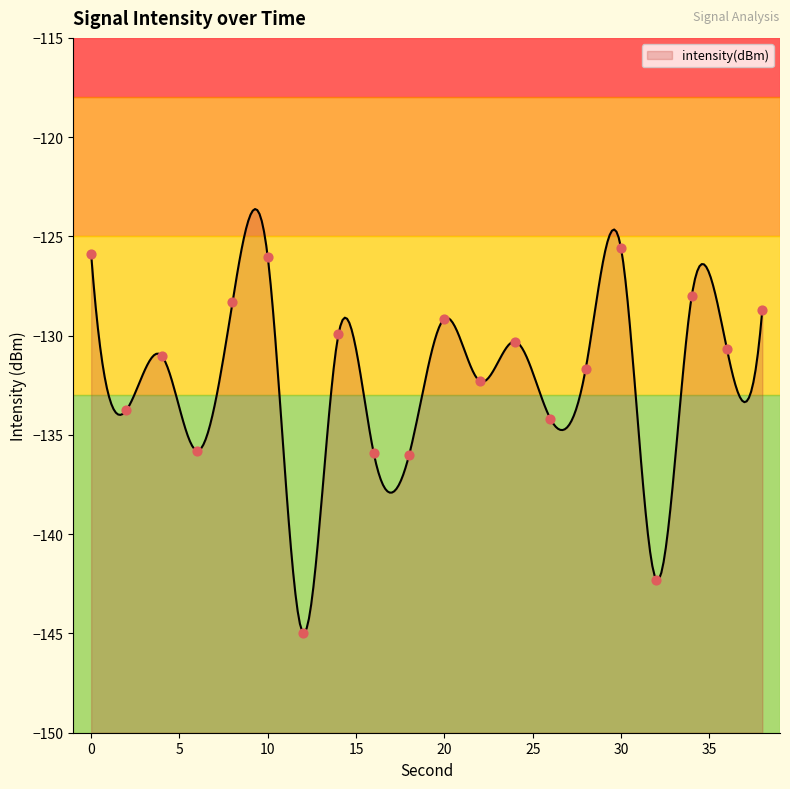

What is the change in value from 12 to 20?

+15.8